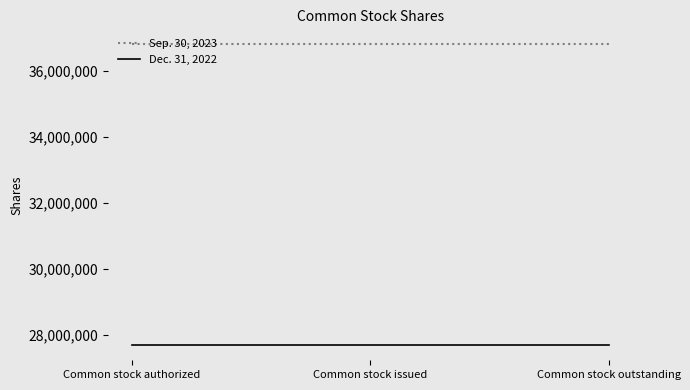

True or false: Sep. 30, 2023 has a value of 58210349 at Common stock authorized.

False